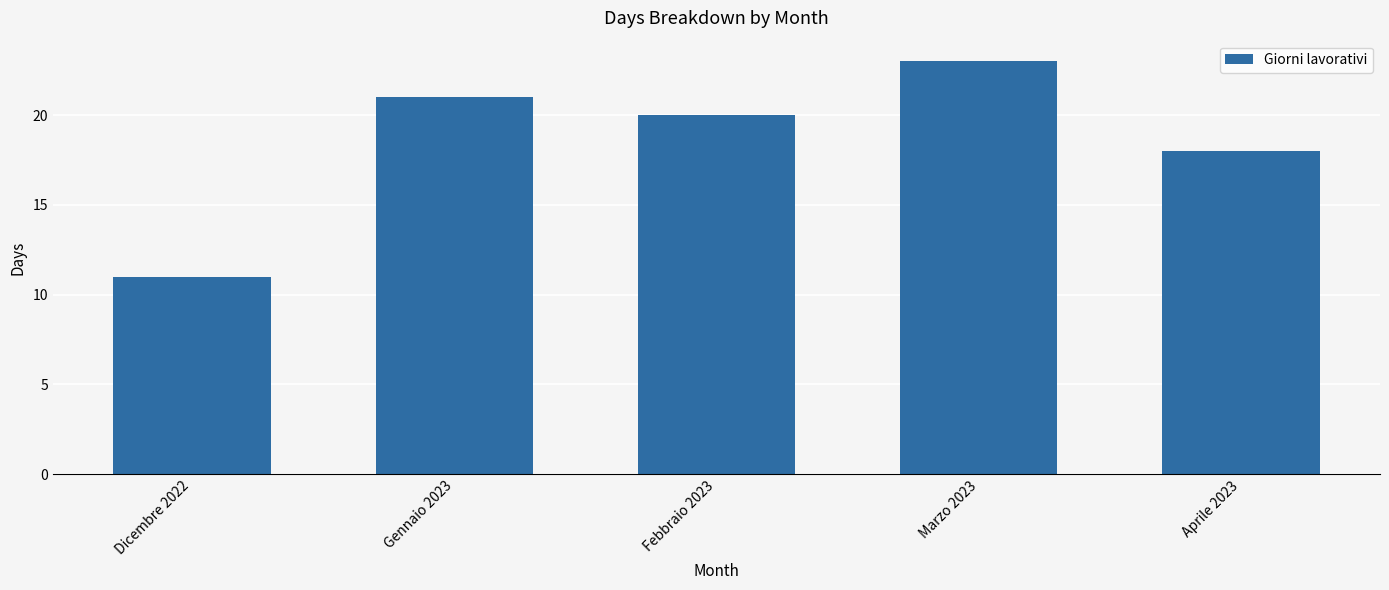

What is the label of the 2nd bar from the right?

Marzo 2023